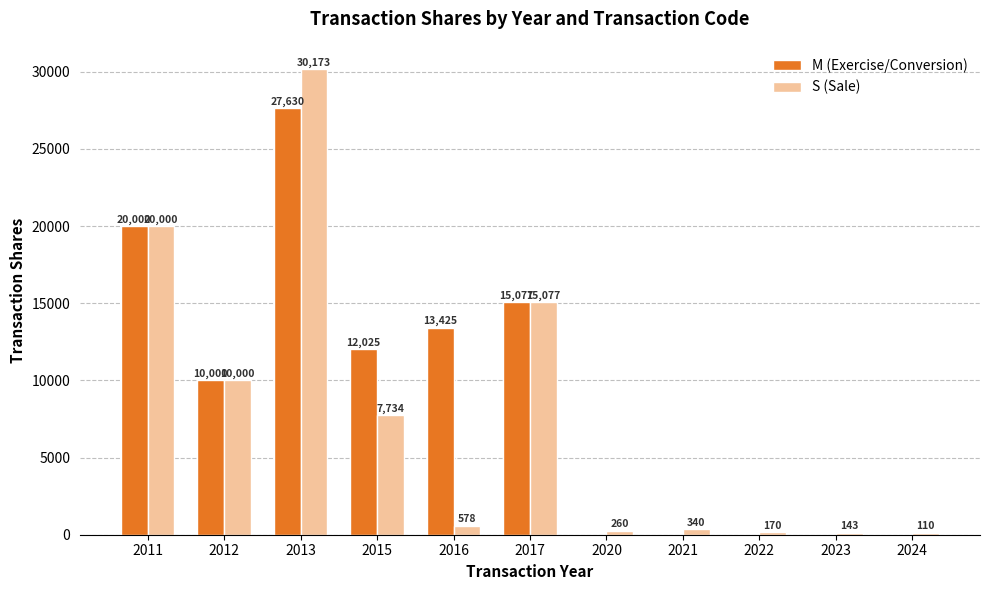

What is the maximum value for M (Exercise/Conversion)?

27630